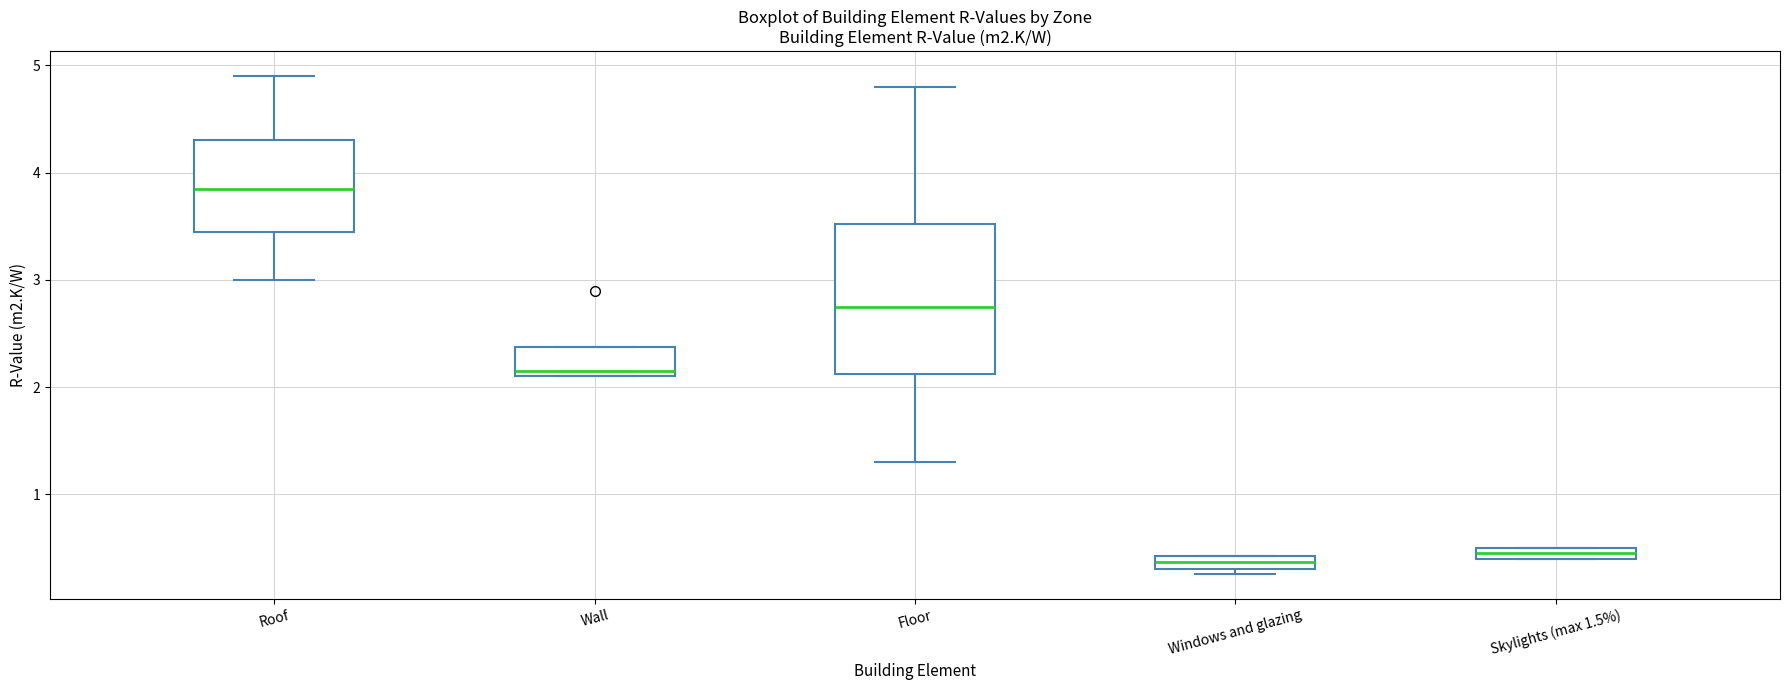

Where does the lower whisker of the box for Floor end on the y-axis? The values are not printed on the chart, so give them approximately, as read against the axis.

1.3